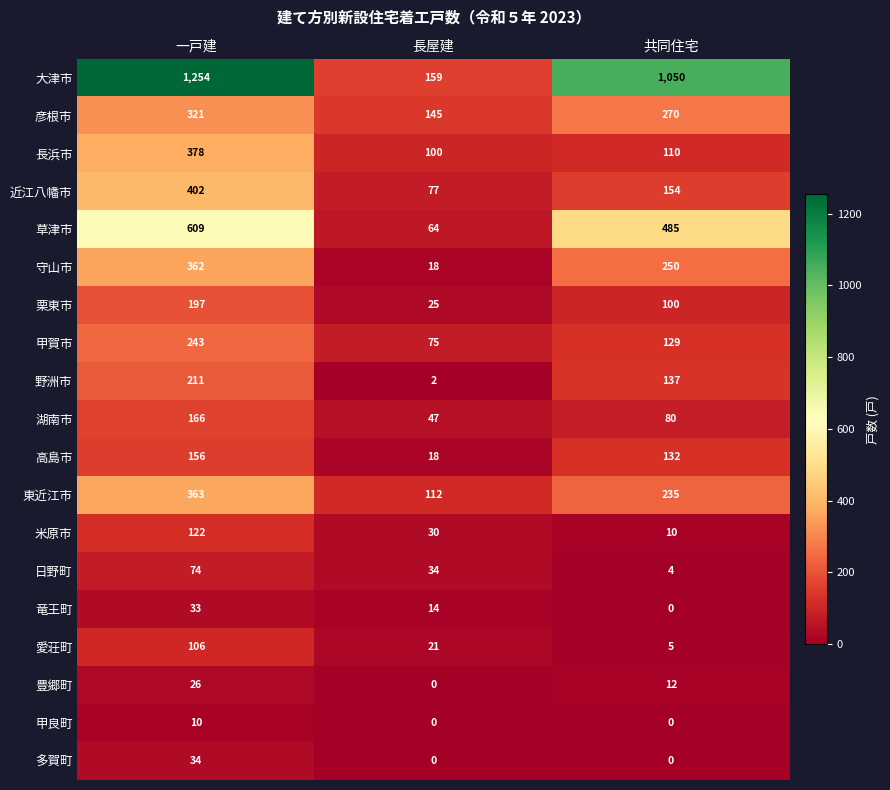

At which label does 大津市 reach its peak?

一戸建